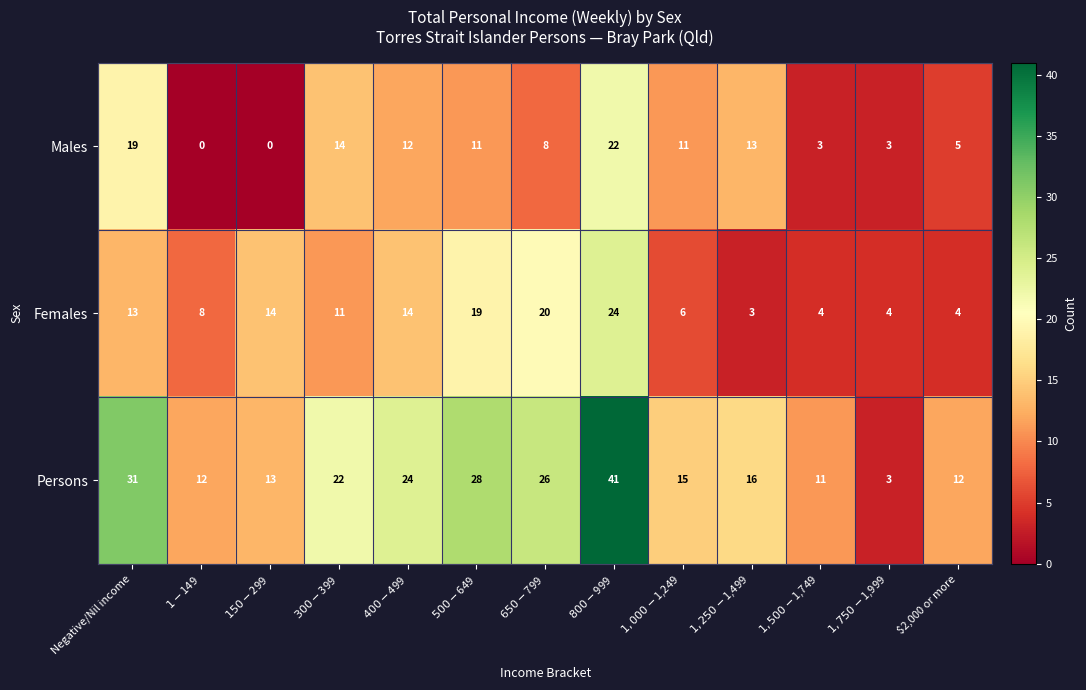

How many data points does each series have?

13